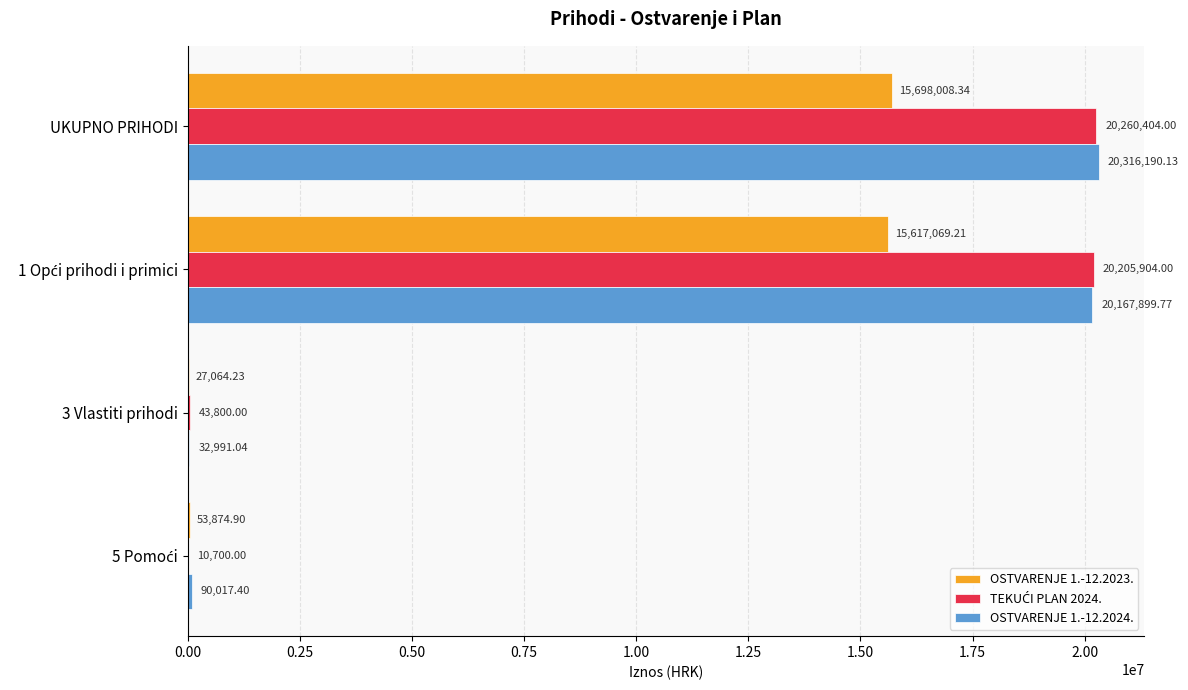

Which series has the widest spread of values?

OSTVARENJE 1.-12.2024.